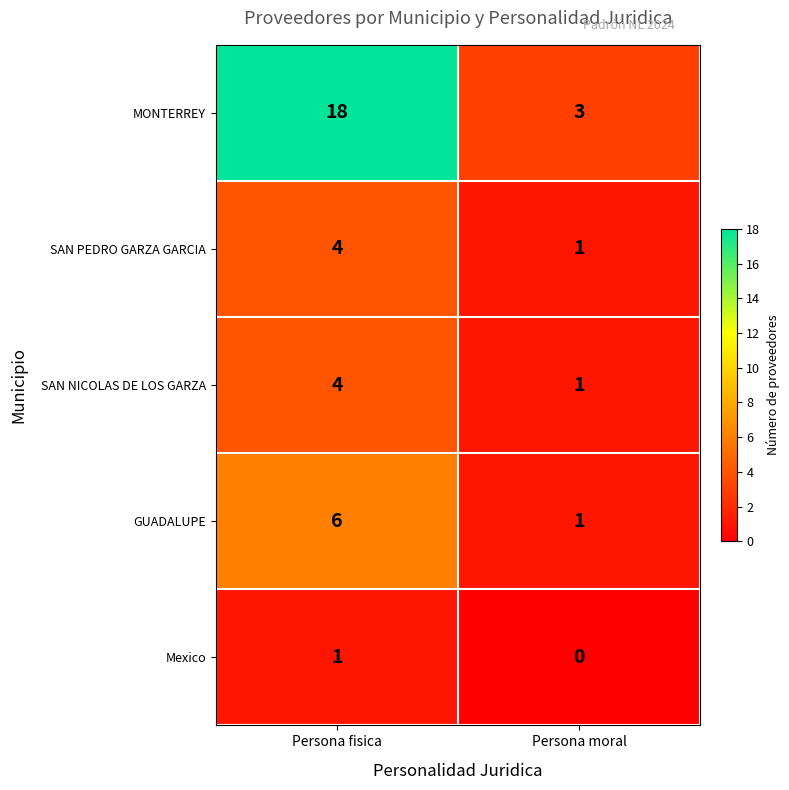

What is the difference between the GUADALUPE values at Persona moral and Persona fisica?

5